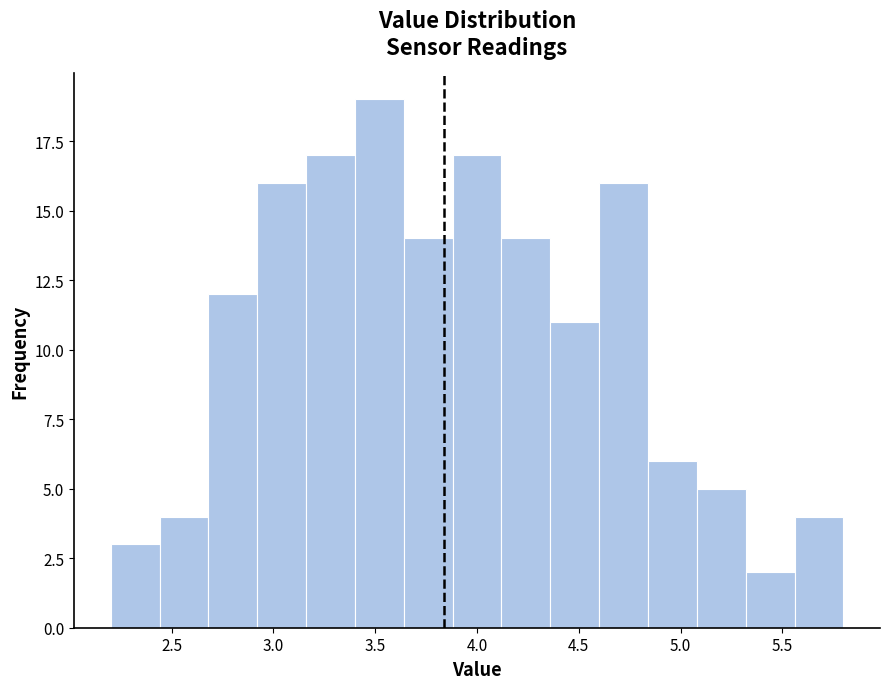

What is the height of the bar covering 2.44 to 2.68 on the x-axis? Neither the bar edges nor the heights are printed on the chart, so give them approximately, as read against the axes.

4